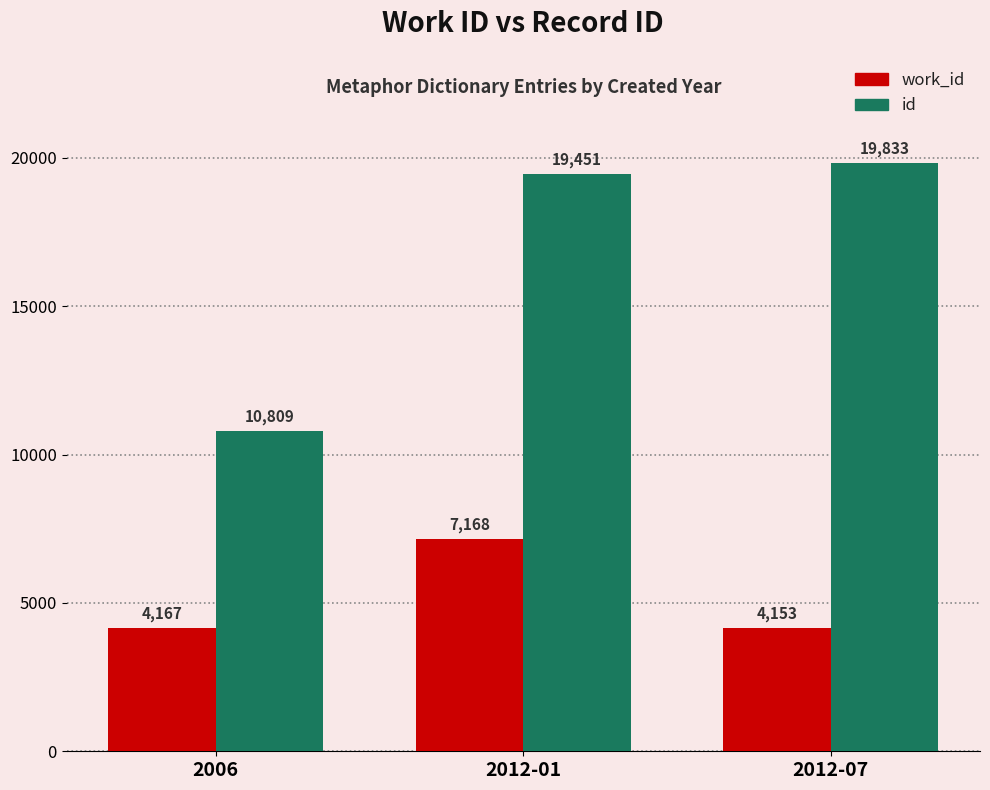

Reading left to right, list all the values displayed in this chart.

work_id: 2006=4167	2012-01=7168	2012-07=4153
id: 2006=10809	2012-01=19451	2012-07=19833